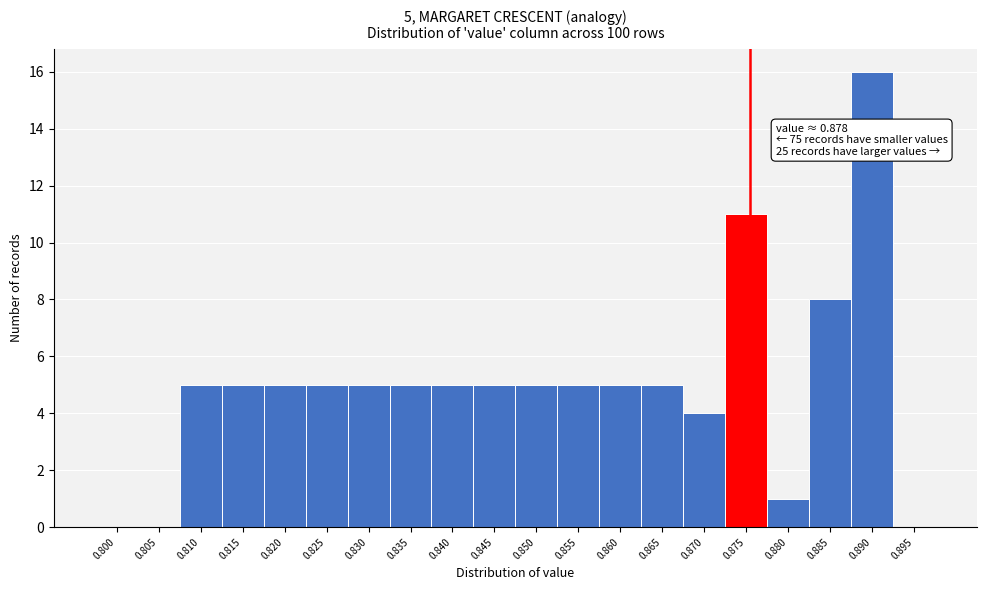

Reading left to right, transcribe all the data shown in this chart.

0.800=0	0.805=0	0.810=5	0.815=5	0.820=5	0.825=5	0.830=5	0.835=5	0.840=5	0.845=5	0.850=5	0.855=5	0.860=5	0.865=5	0.870=4	0.875=11	0.880=1	0.885=8	0.890=16	0.895=0